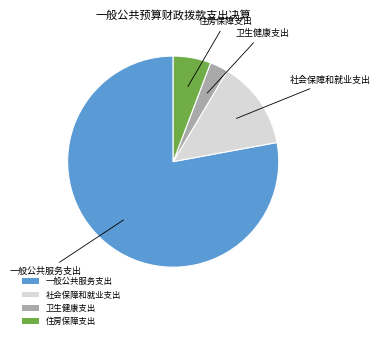

What is the largest slice in the pie chart?

一般公共服务支出